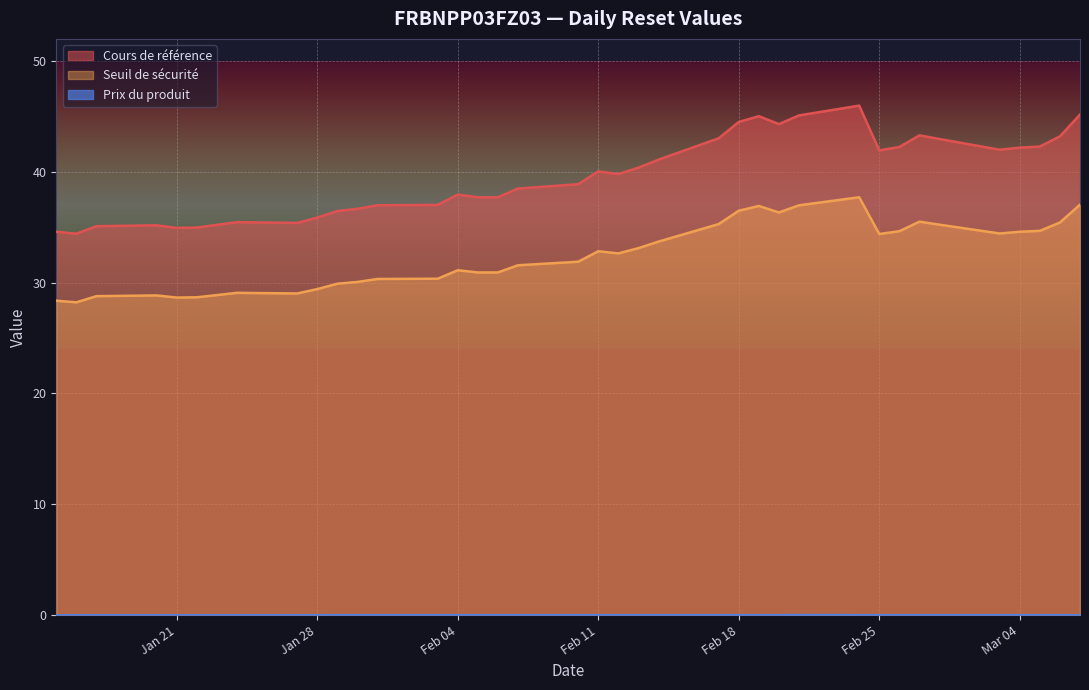

What is the minimum value for Cours de référence?

34.4